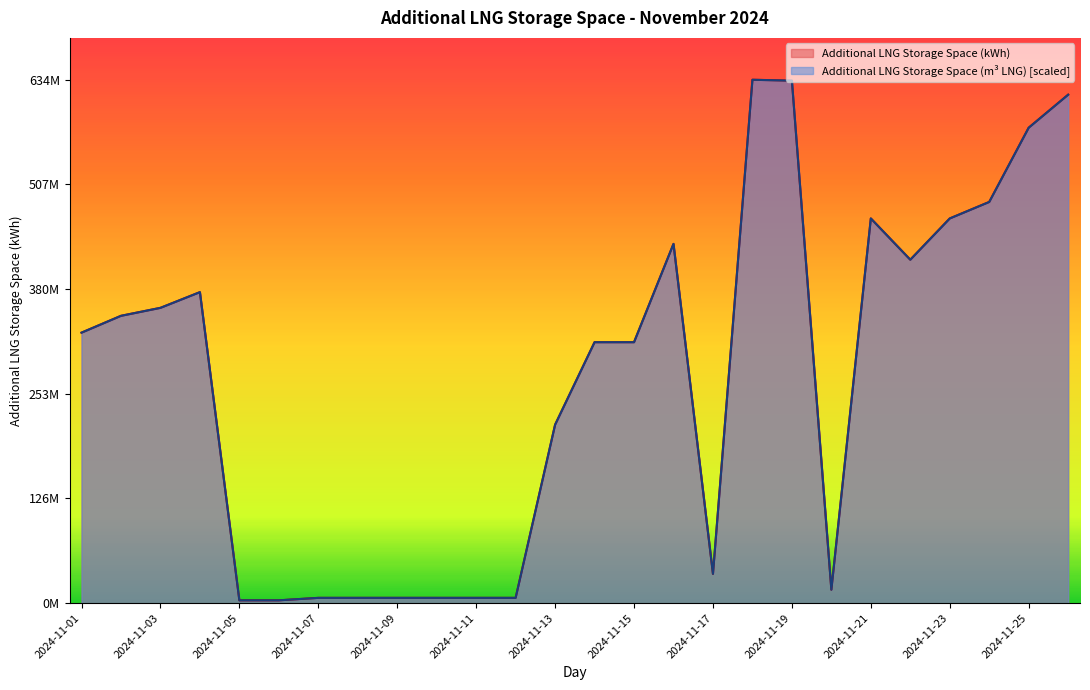

What is the value of the Additional LNG Storage Space (m3 LNG) point at the 4th from the left?

377002455.4